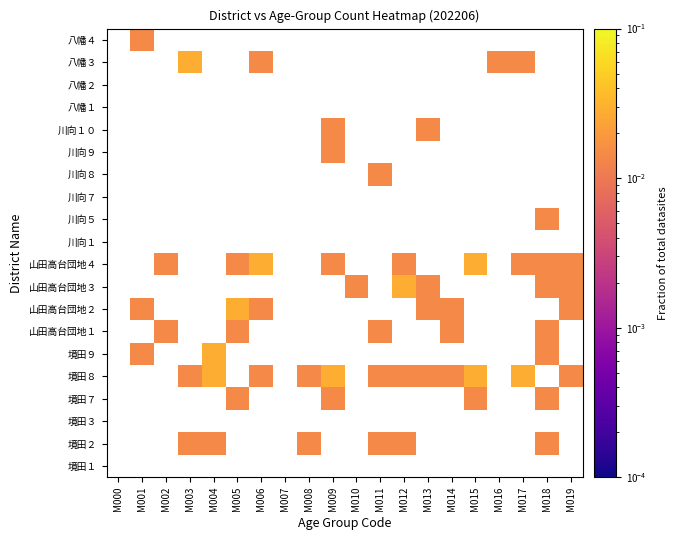

Which label corresponds to the largest value in the chart?

M004